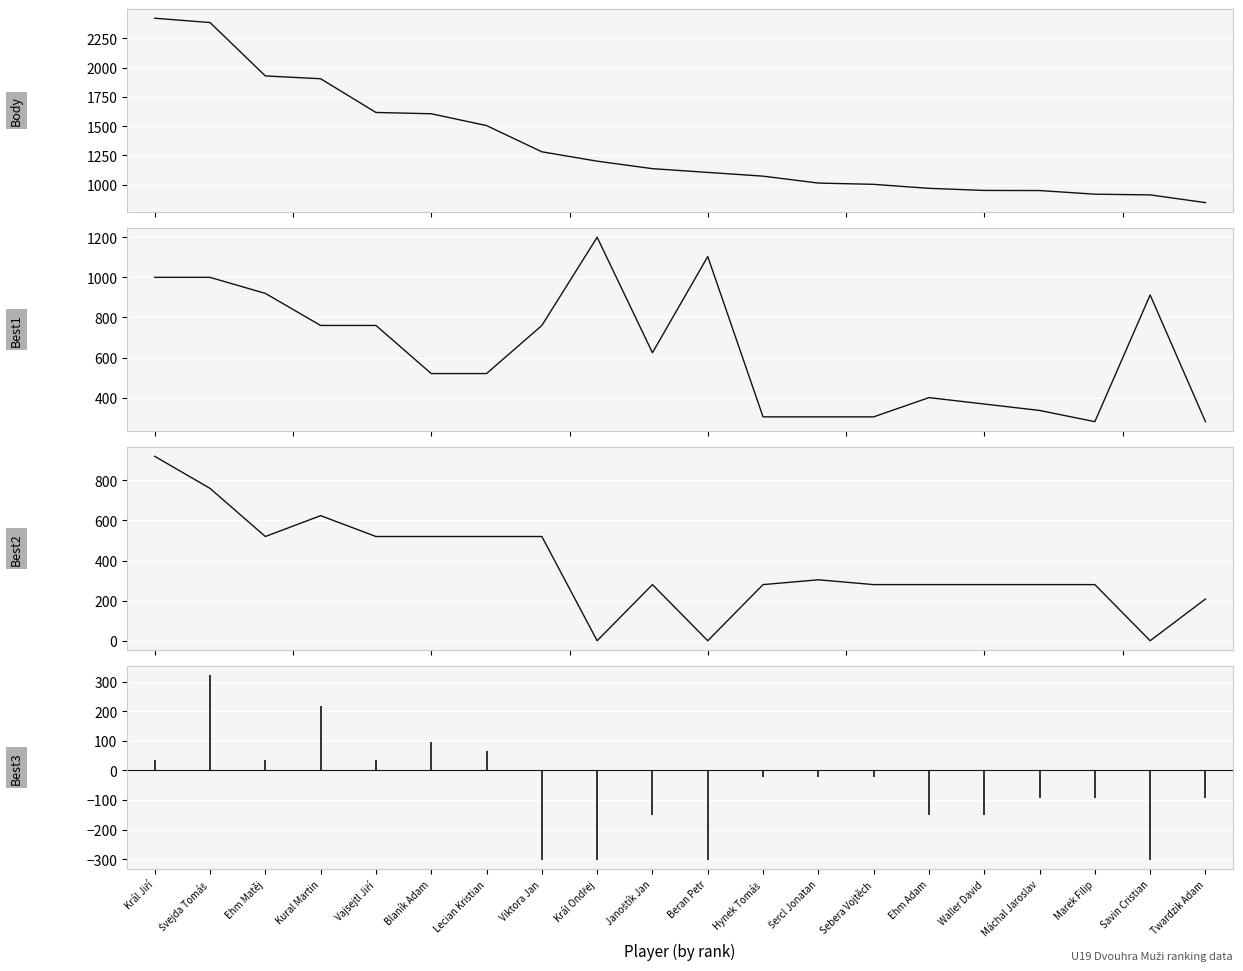

The Best2 series shows 208 at Twardzik Adam. True or false?

True